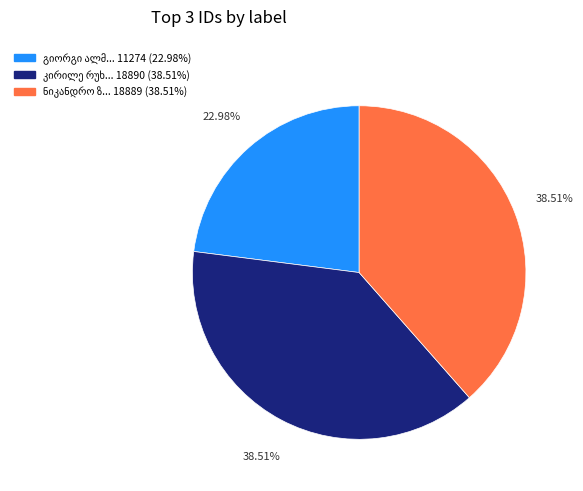

Is there a majority slice in this chart?

No